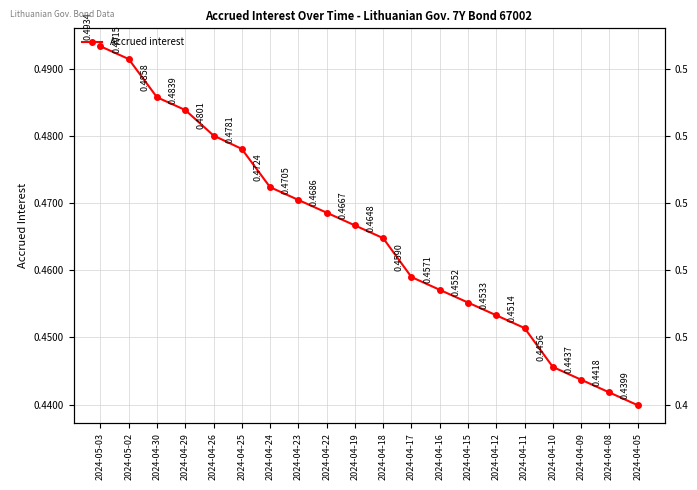

The value at 2024-04-23 is 0.5. True or false?

True